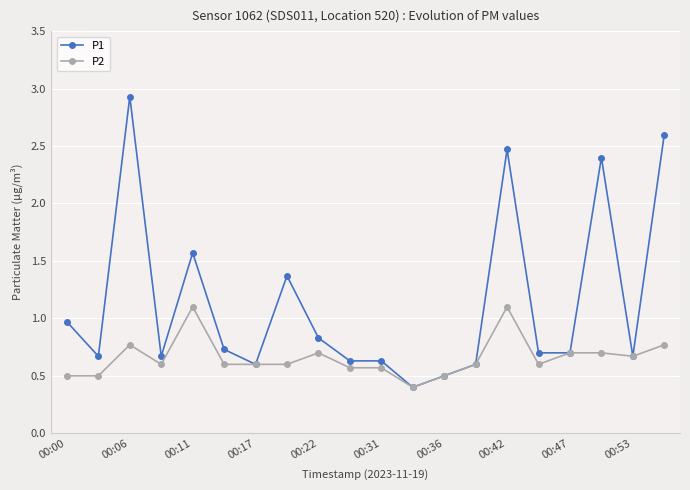

Which series has the largest total across all categories?

P1